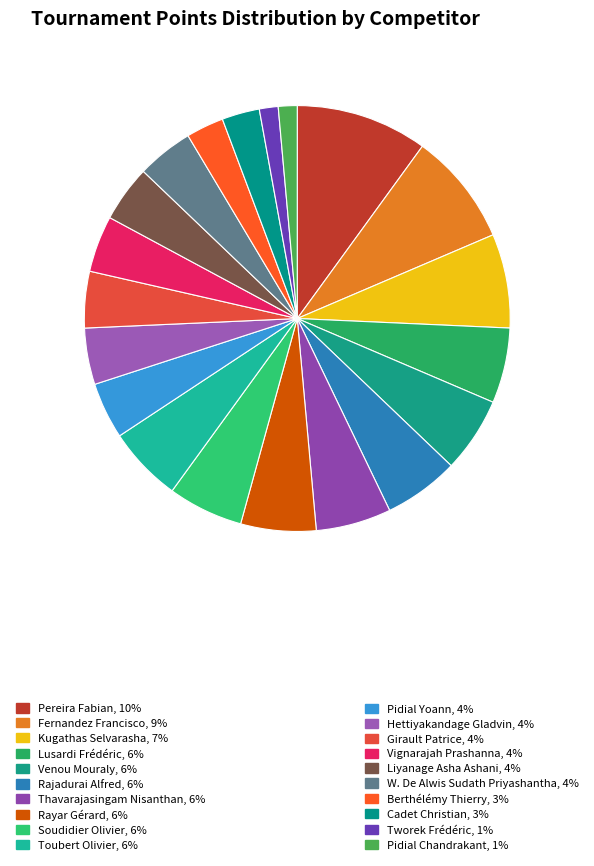

How many slices are in this pie chart?

20